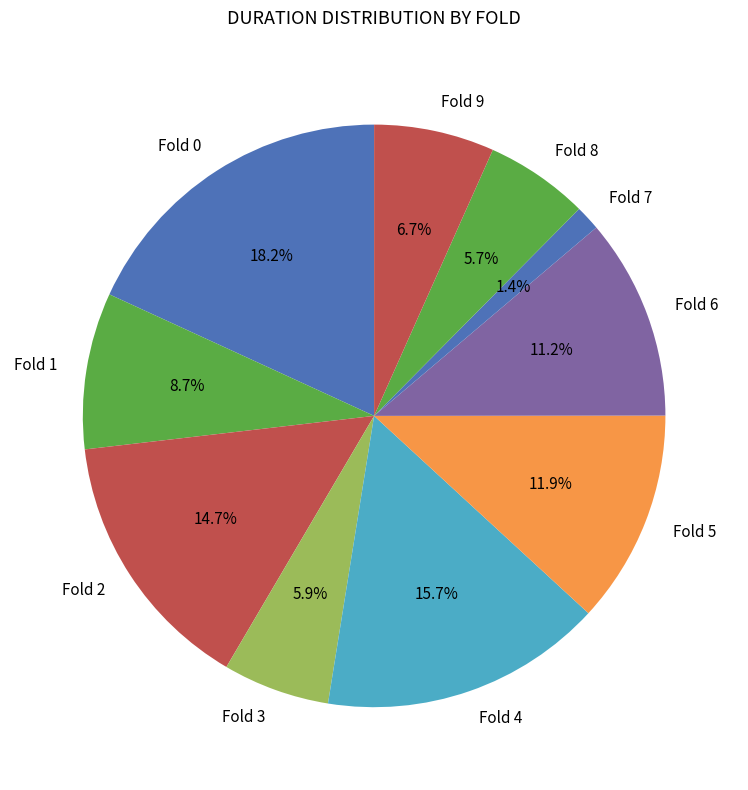

Count the number of slices in the pie.

10